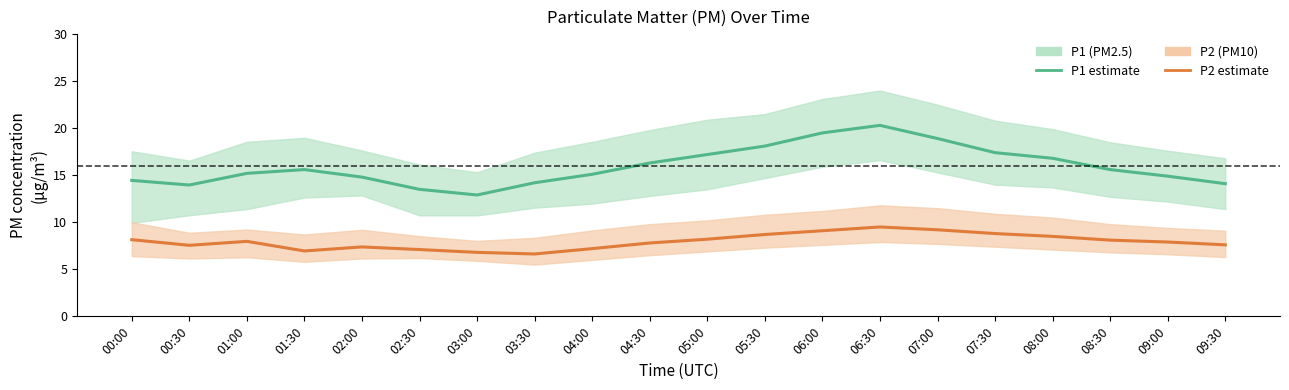

Is the value of P2 at 09:00 greater than the value of P1 at 03:00?

No